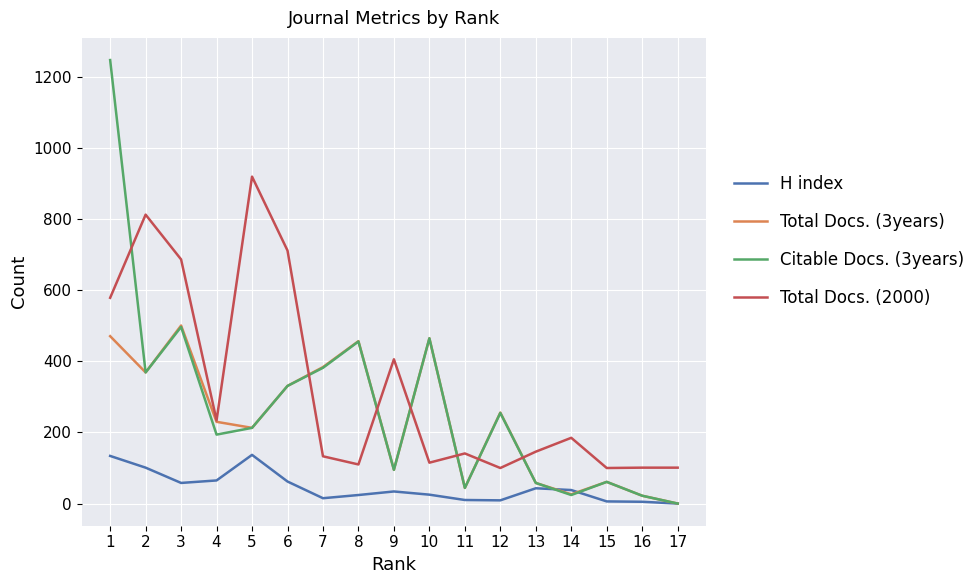

True or false: H index and Total Docs. (2000) cross at least once.

False